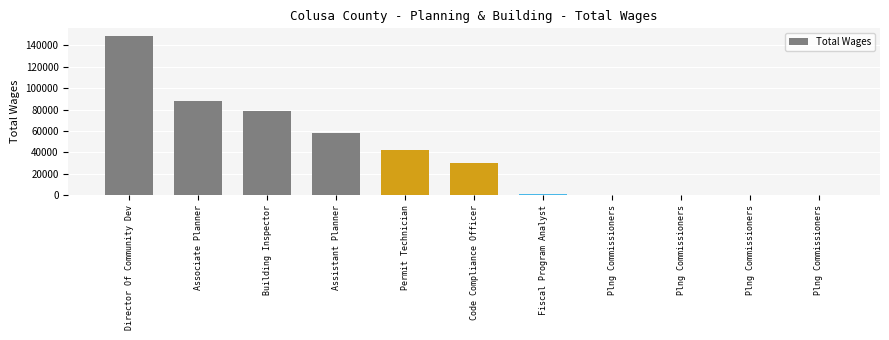

Count the number of categories in the chart.

11